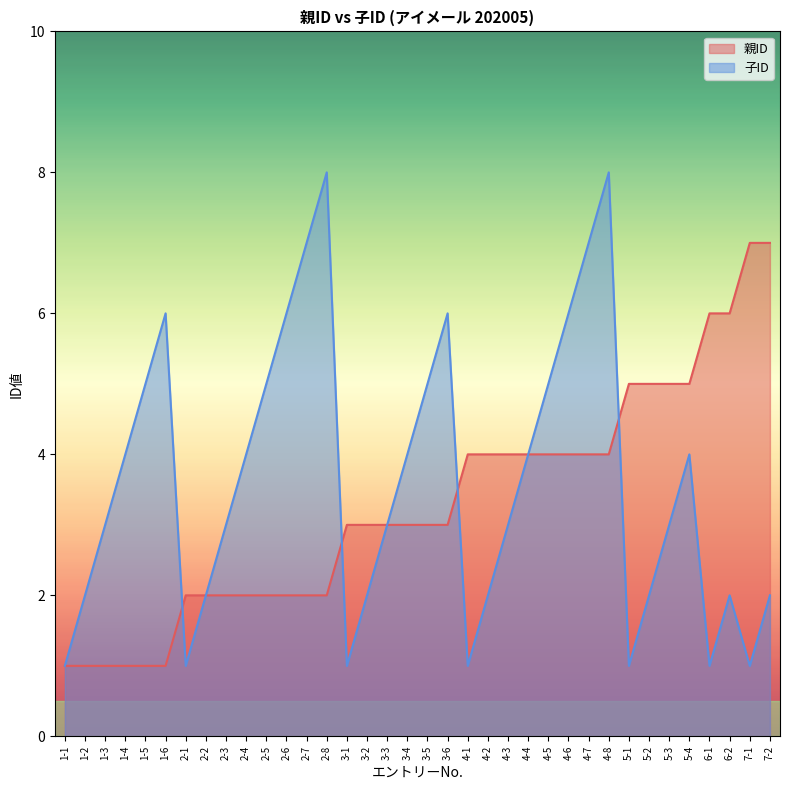

The 親ID series shows 3 at 3-5. True or false?

True